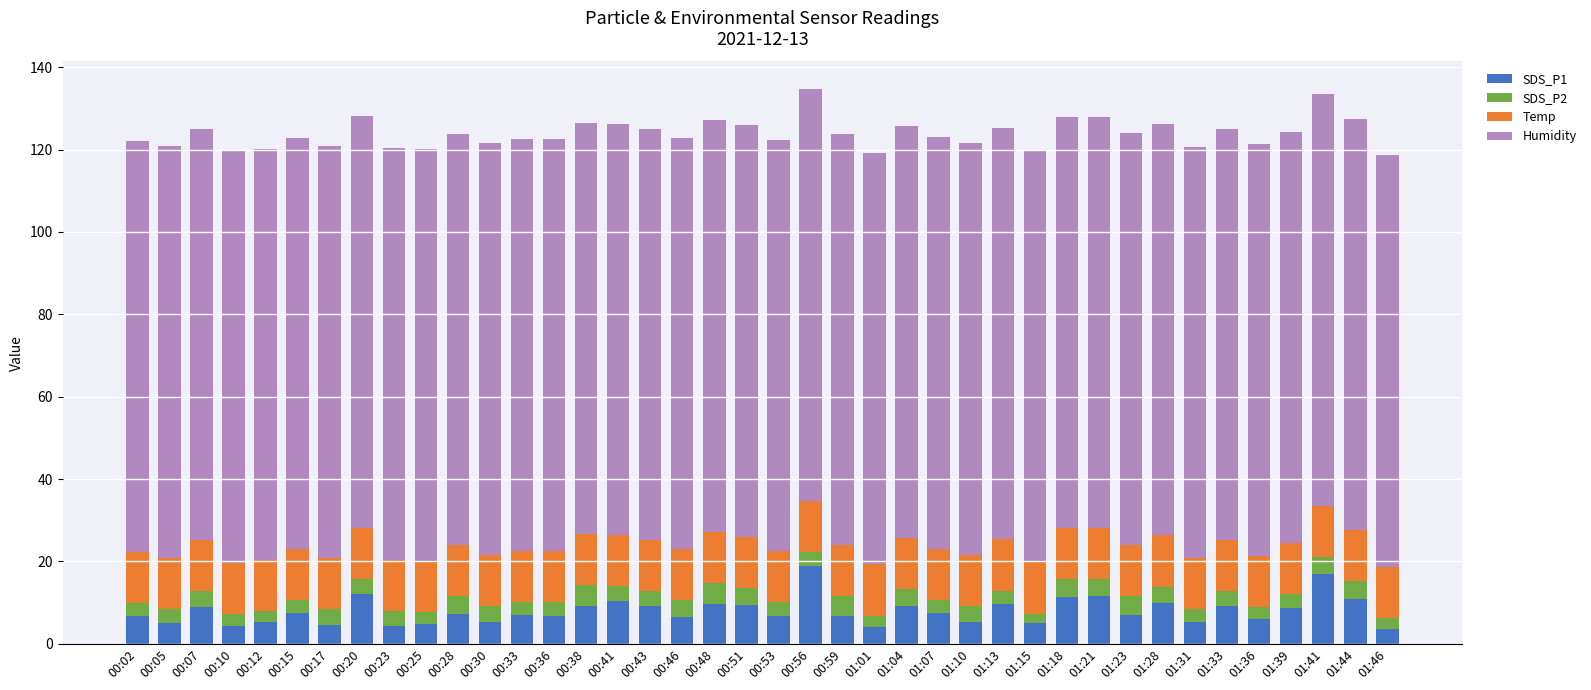

What is the difference between the maximum and minimum values in the SDS_P1 series?

15.2